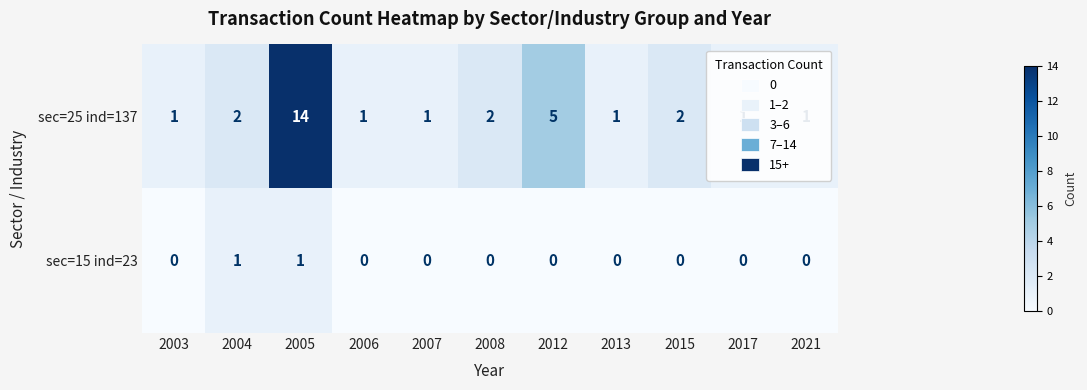

List the series in order of their peak value, highest first.

sec=25 ind=137, sec=15 ind=23